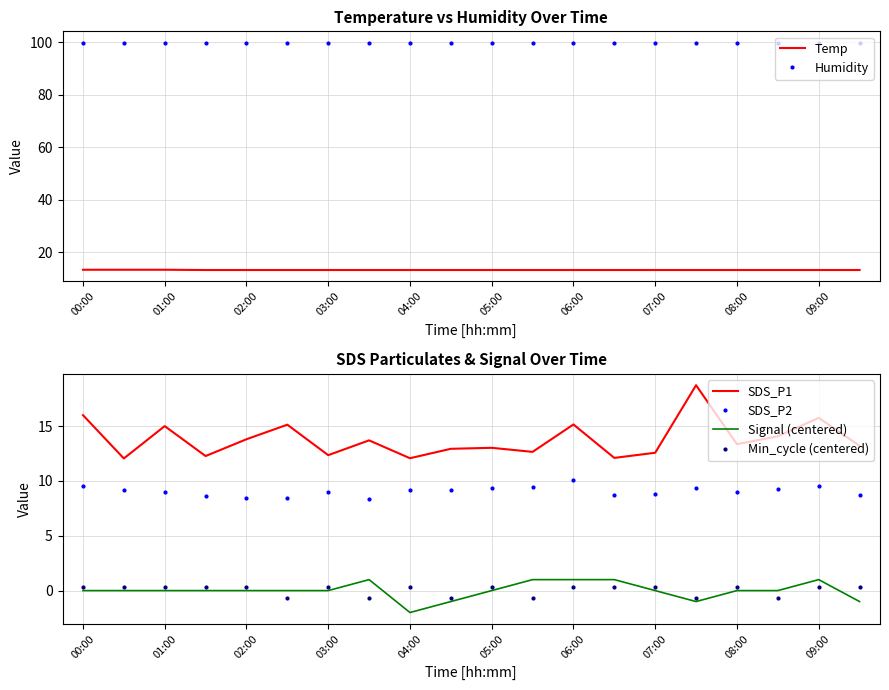

How many data points in SDS_P1 are above 13?

12